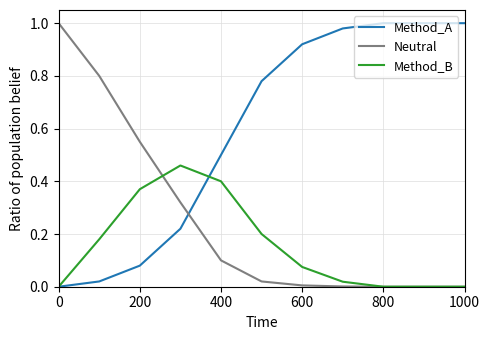

After their last crossing, which series has the higher values: Method_A or Method_B?

Method_A